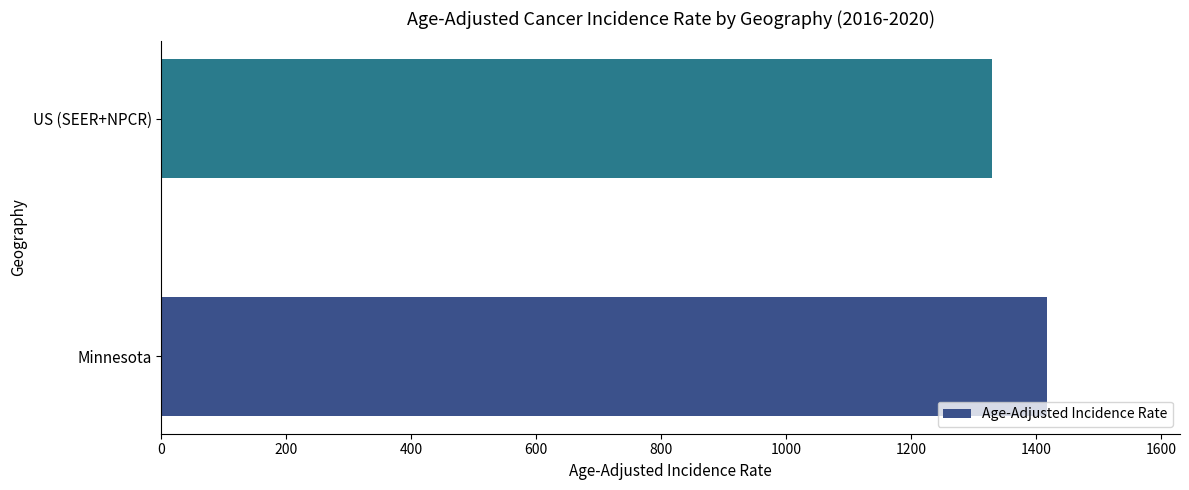

How many data points are less than 1417?

1